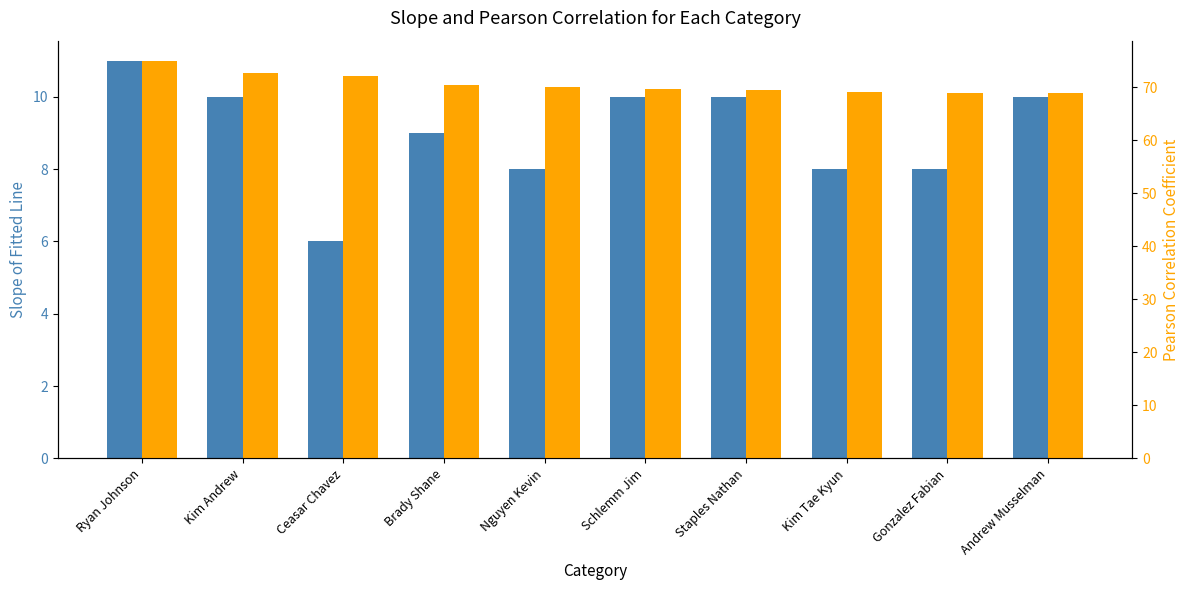

Where is Total Laps nearest to the value 8?

Nguyen Kevin